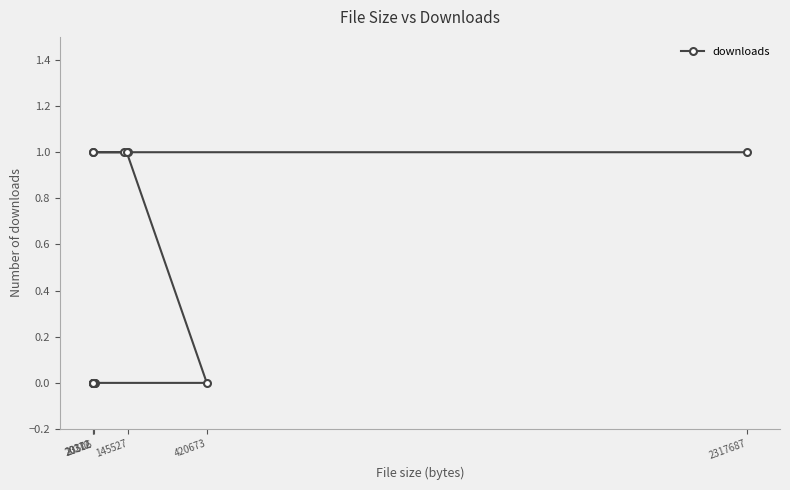

How many lines are shown in the chart?

1